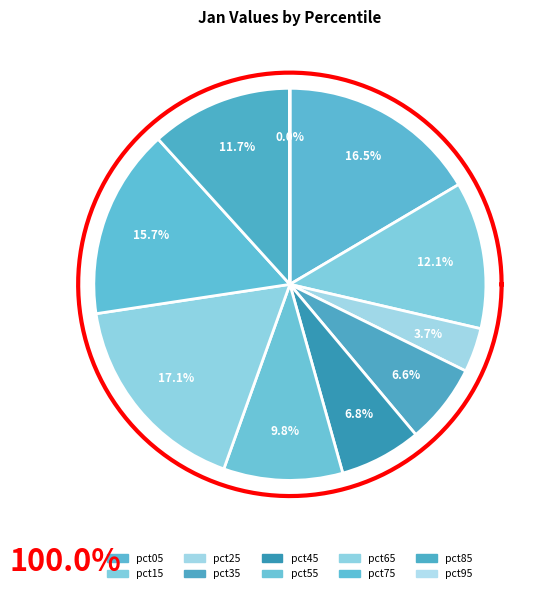

To the nearest percent, what is the combined percentage of pct55 and pct15?

22%